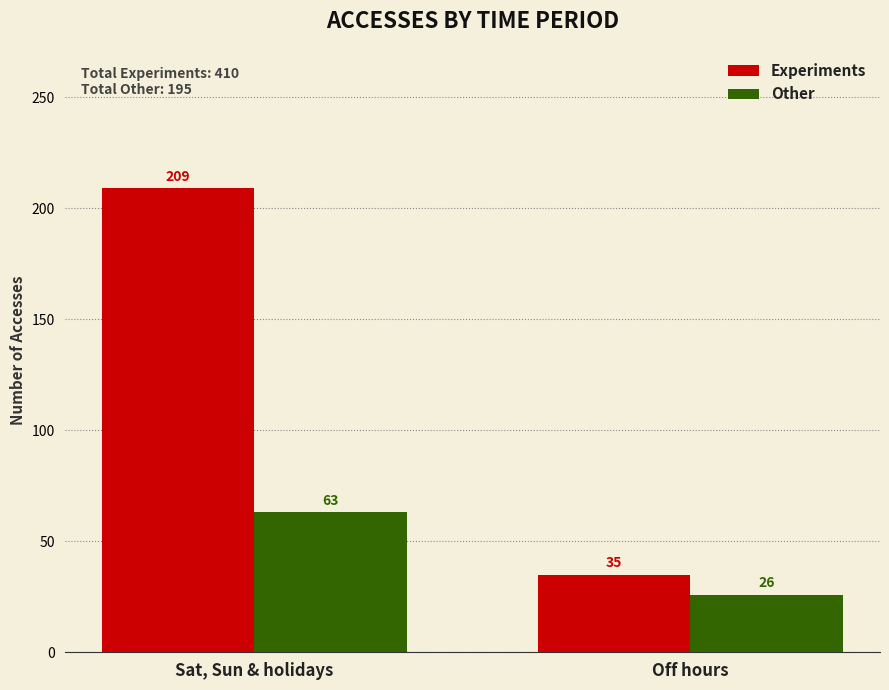

What are all the series names shown in the legend?

Experiments, Other